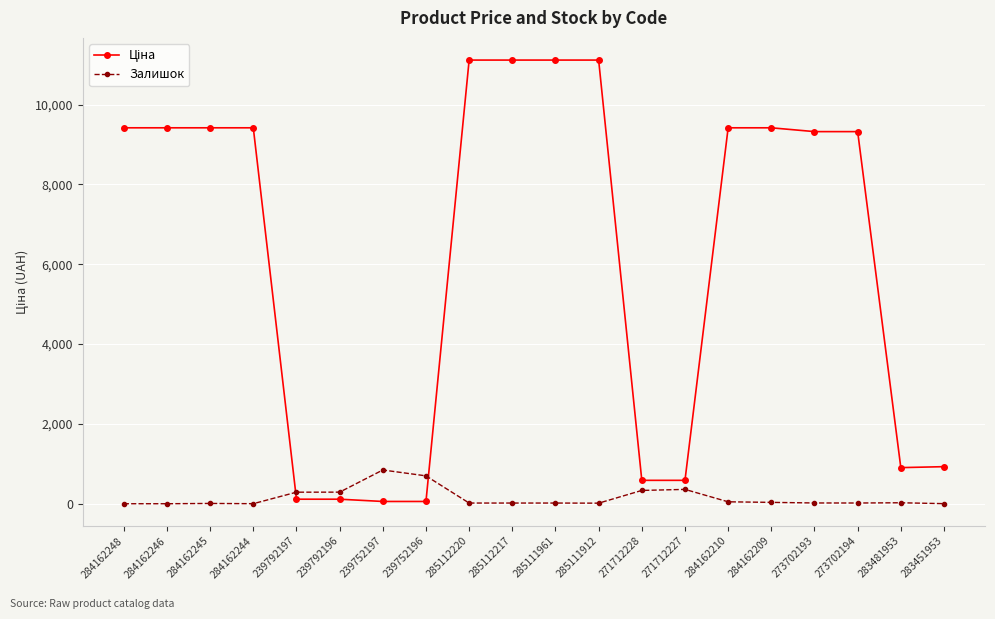

What is the sum of all Залишок values?

3032.0